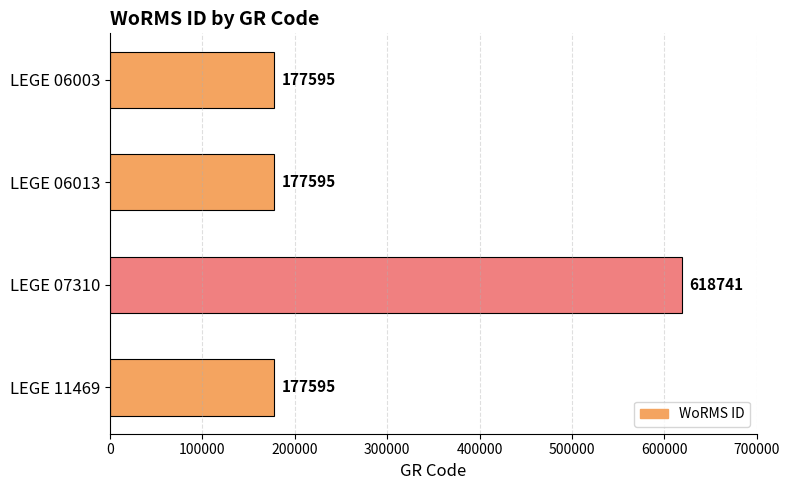

True or false: the data shows 119002 at LEGE 11469.

False